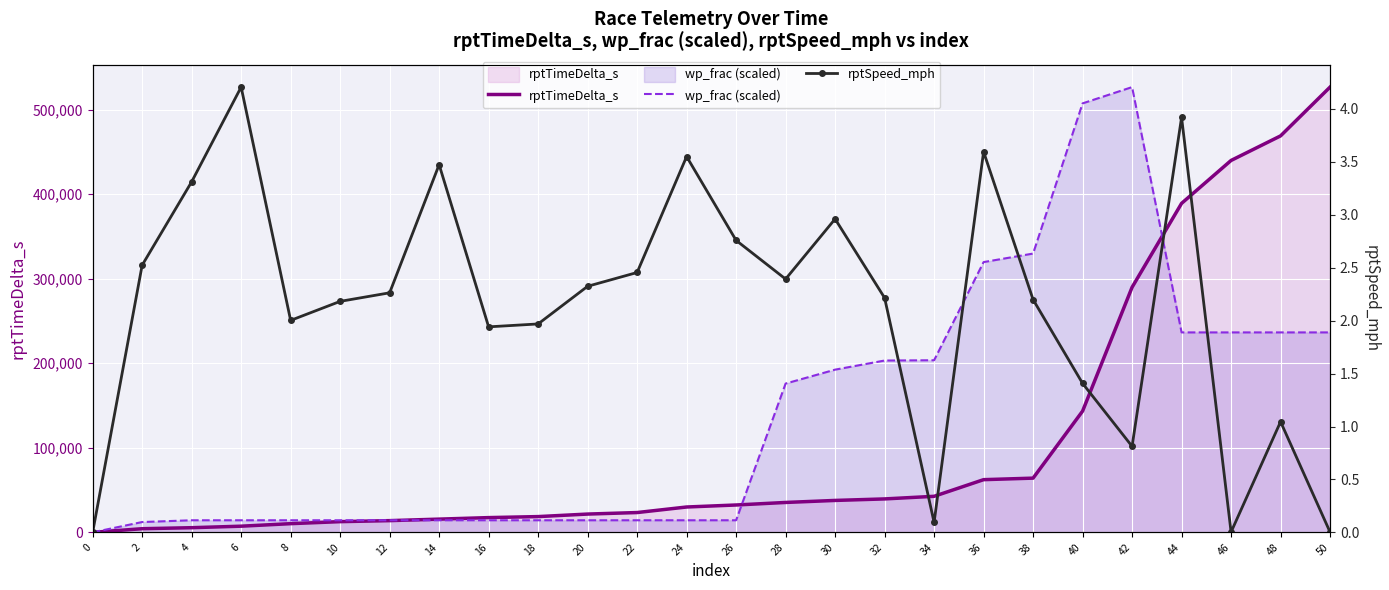

What are all the series names shown in the legend?

rptTimeDelta_s, wp_frac (scaled), rptSpeed_mph